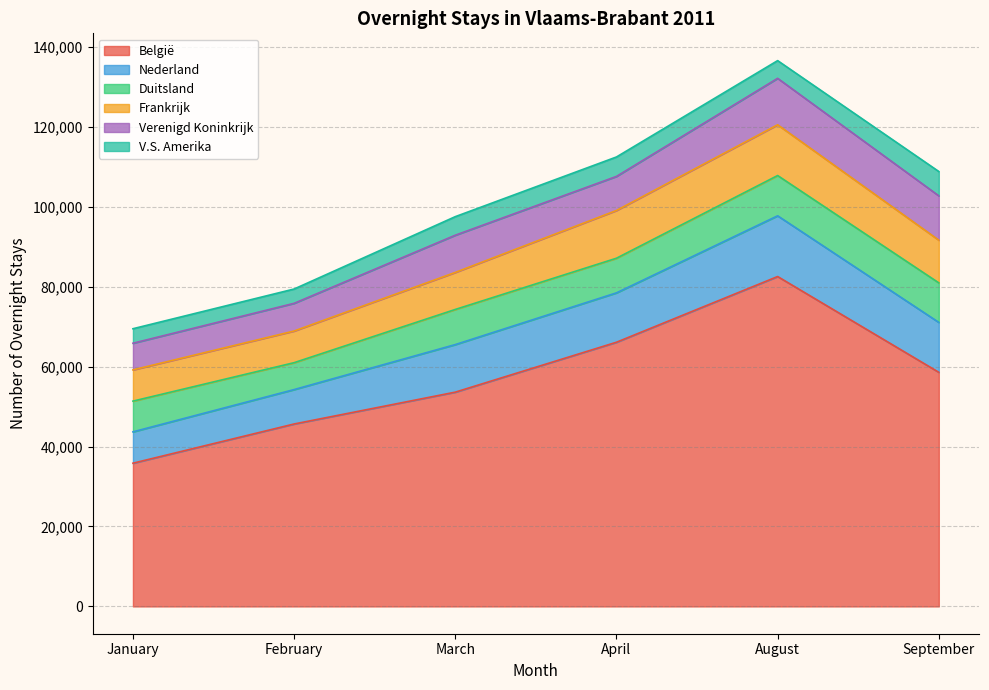

Reading left to right, transcribe all the data shown in this chart.

België: 35832	45644	53610	66095	82531	58574
Nederland: 7844	8607	11897	12353	15193	12483
Duitsland: 7687	6731	8791	8663	10075	9888
Frankrijk: 7816	7920	9263	11946	12696	10688
Verenigd Koninkrijk: 6666	6927	9308	8522	11621	11085
V.S. Amerika: 3628	3580	4645	4862	4430	6088